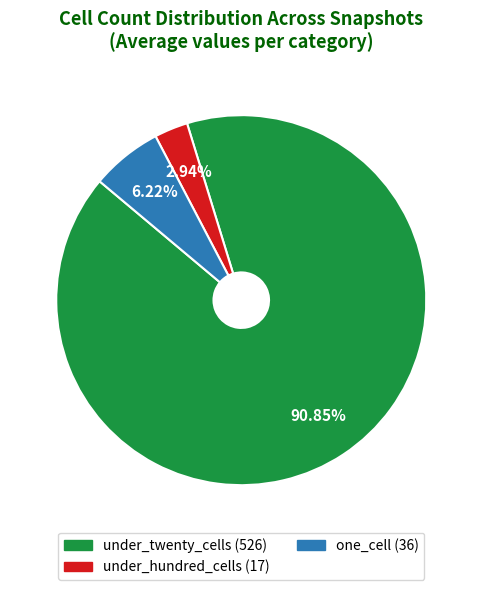

Is there any slice that represents more than half of the pie?

Yes